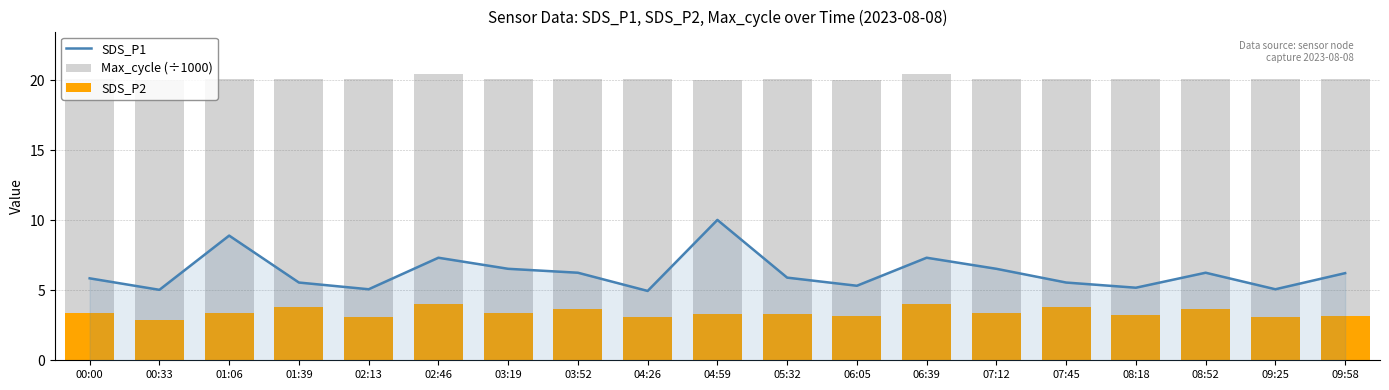

What is the total value across all series at 04:26?

28.1